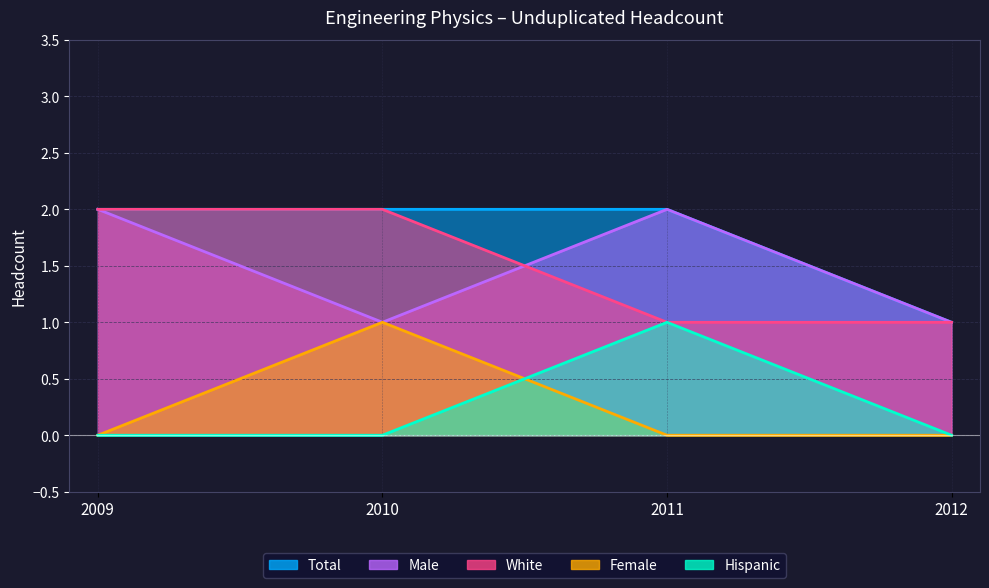

At White, list the series in order from smallest to largest.

2011, 2012, 2009, 2010